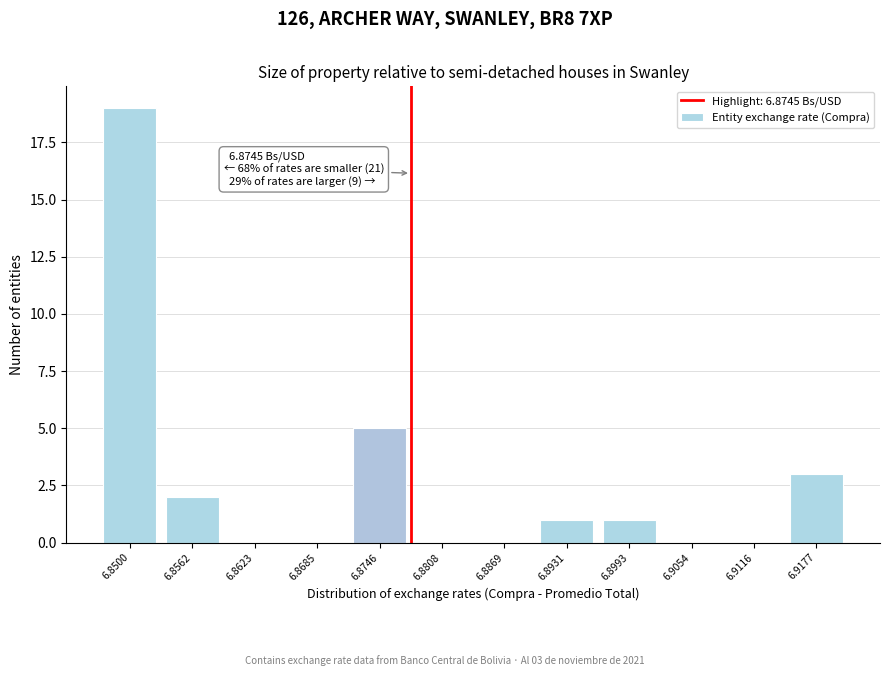

Reading left to right, transcribe all the data shown in this chart.

6.8500=19	6.8562=2	6.8623=0	6.8685=0	6.8746=5	6.8808=0	6.8869=0	6.8931=1	6.8993=1	6.9054=0	6.9116=0	6.9177=3